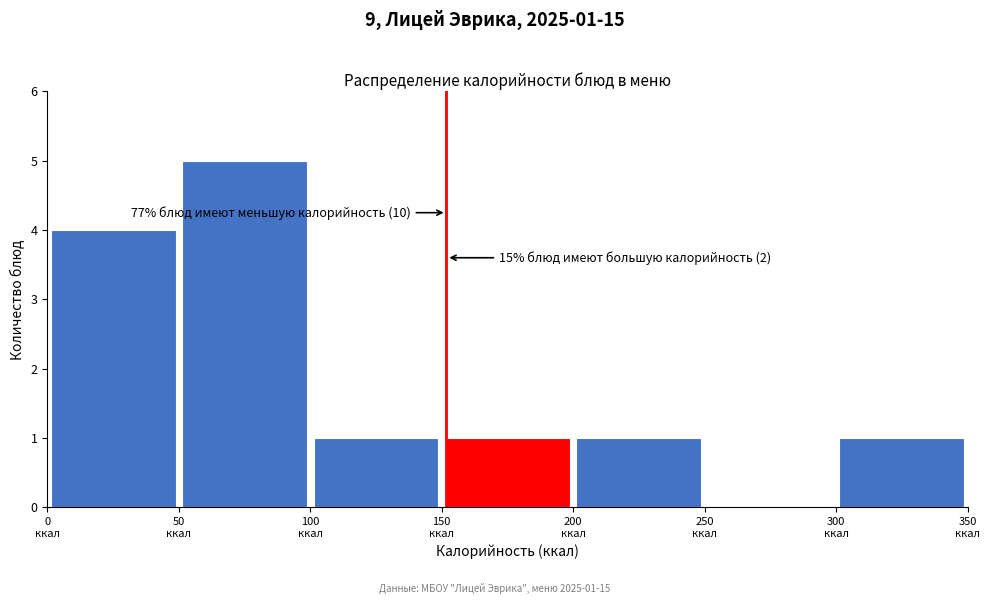

Over which range of the x-axis is the bar tallest?

50 to 100